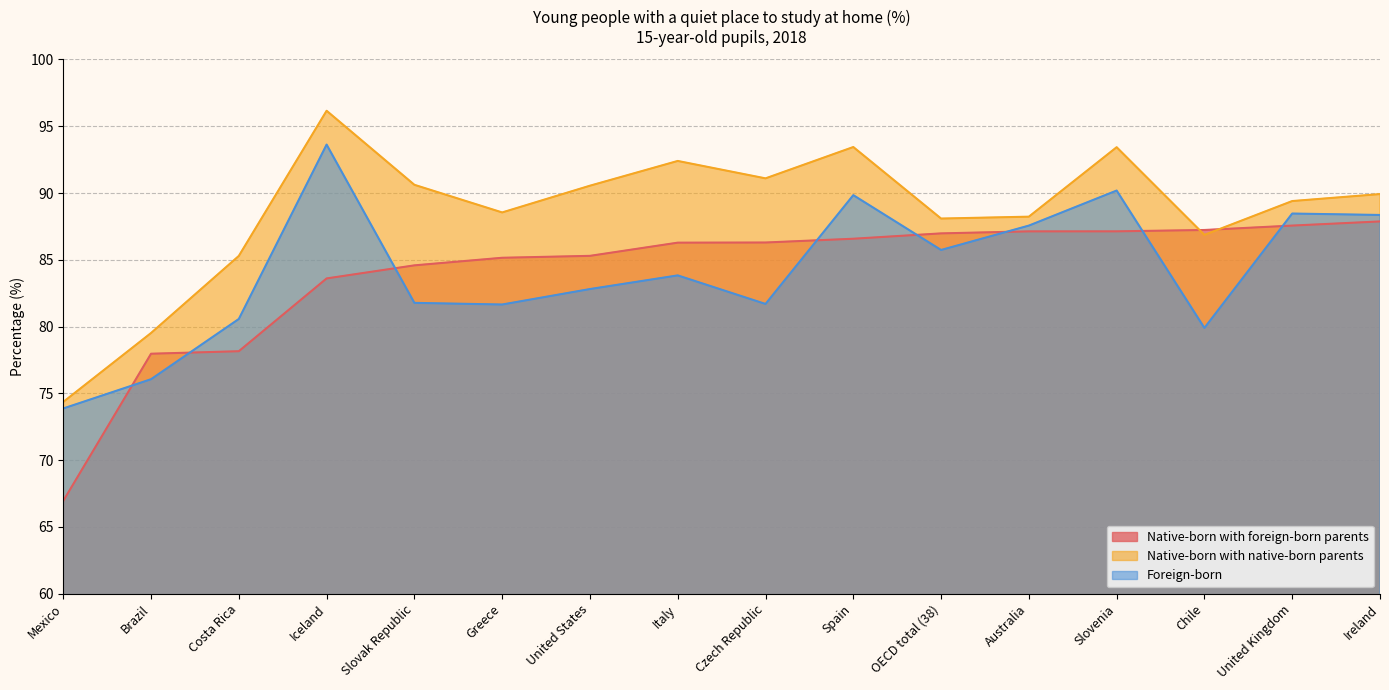

At which label does Native-born with foreign-born parents reach its peak?

Ireland